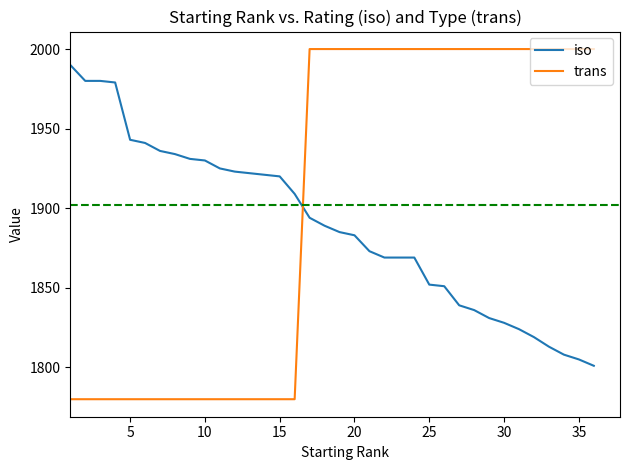

List the series in order of their overall mean, highest first.

trans, iso